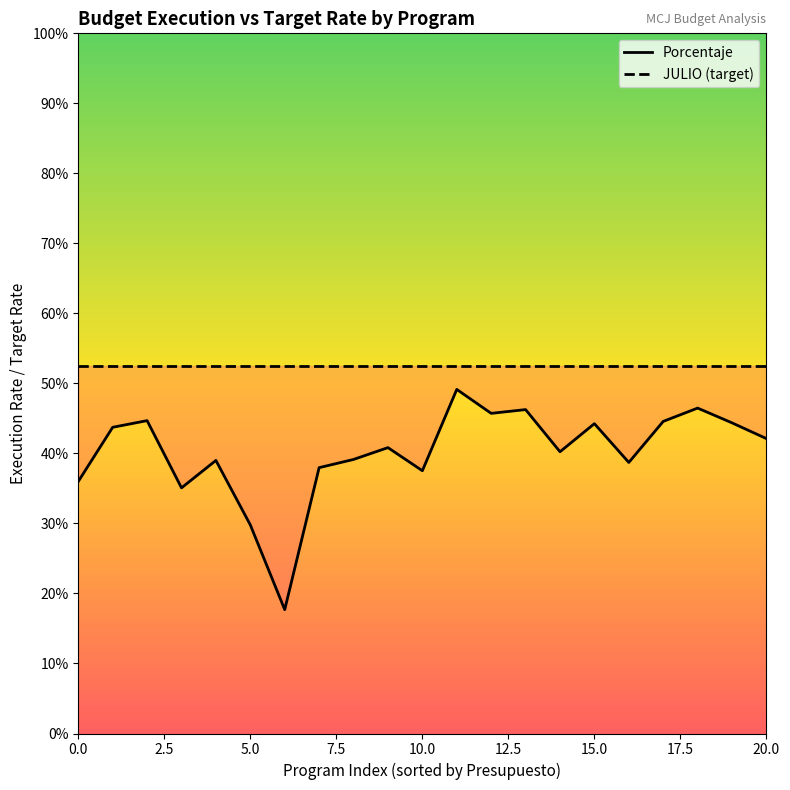

True or false: JULIO (target) and Porcentaje cross at least once.

False